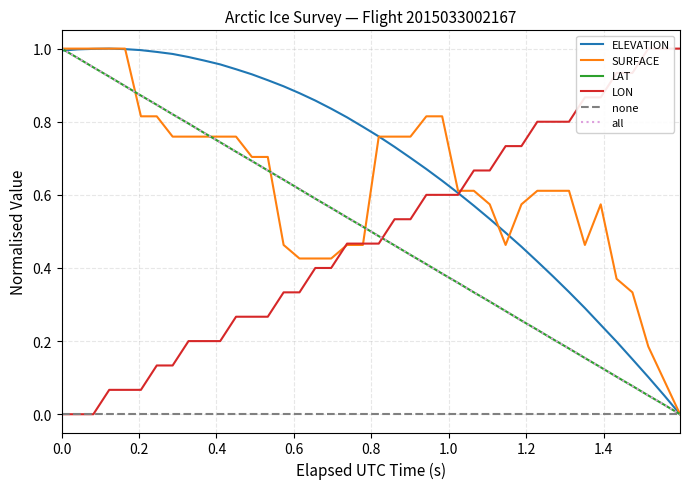

How many categories are shown in the chart?

40